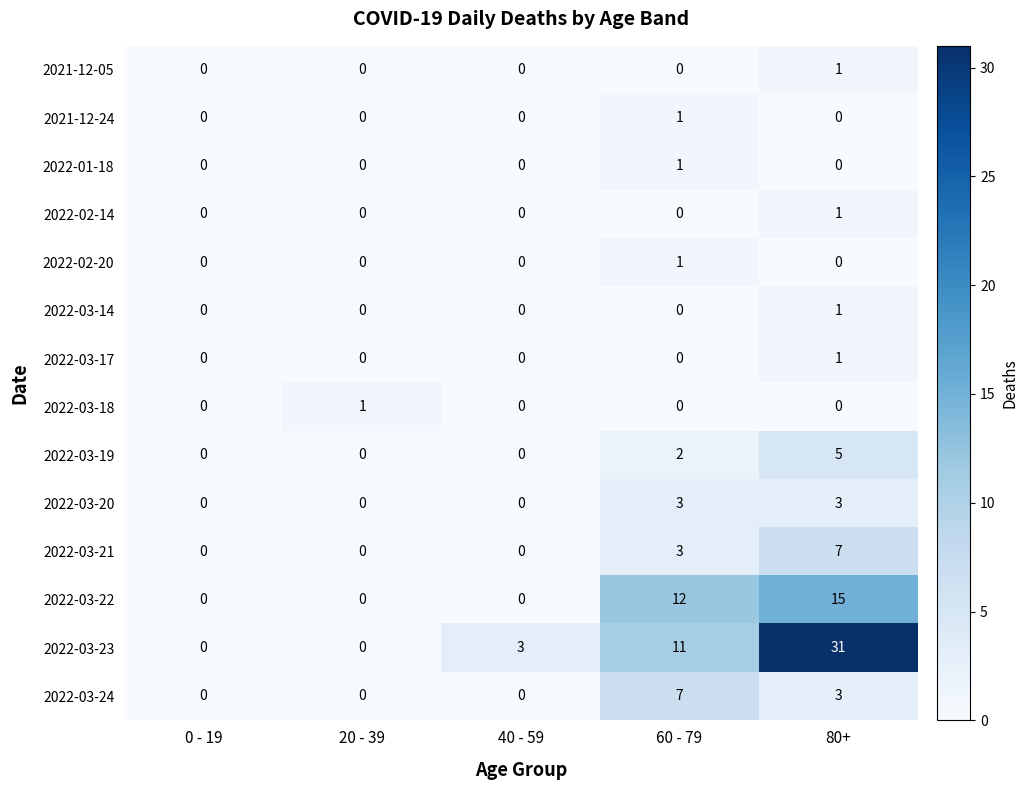

Is the value of 2022-03-23 at 40 - 59 greater than the value of 2021-12-24 at 20 - 39?

Yes